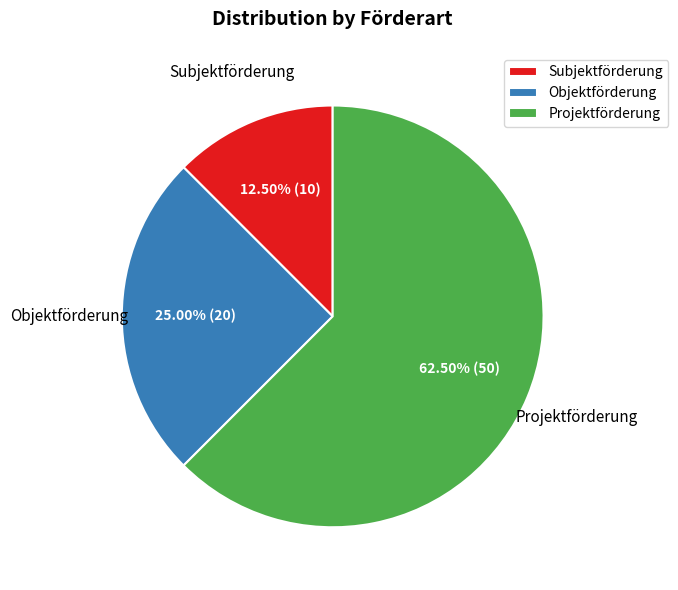

Rank the categories by value from lowest to highest.

Subjektförderung, Objektförderung, Projektförderung